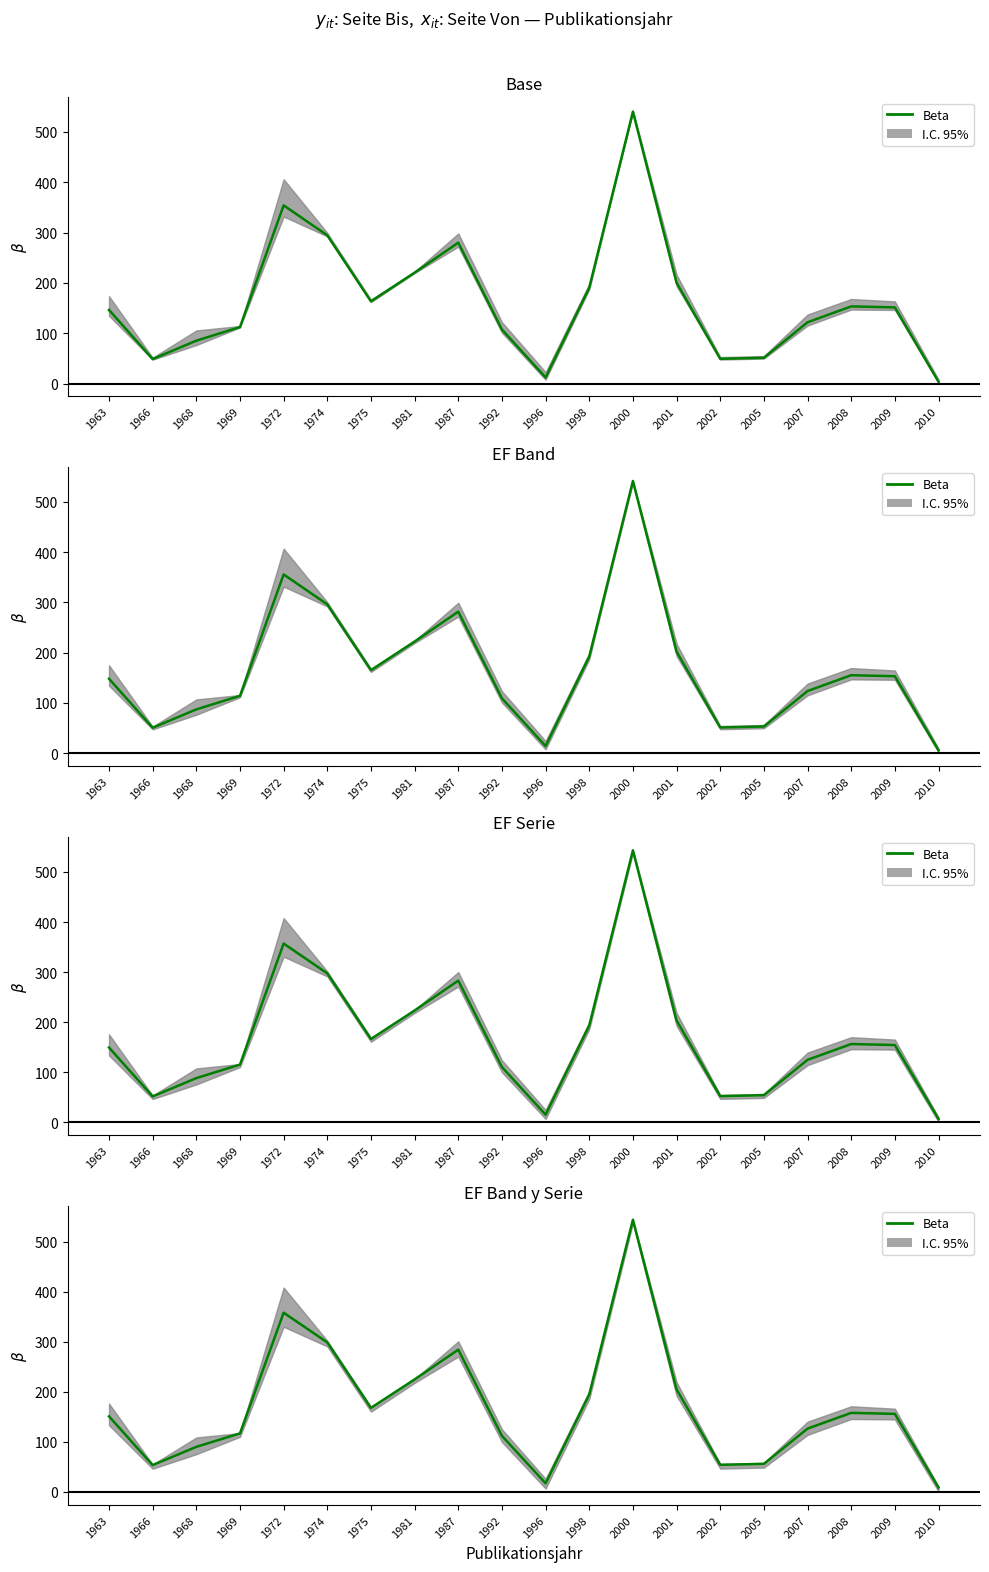

What is the greatest value displayed?

544.5